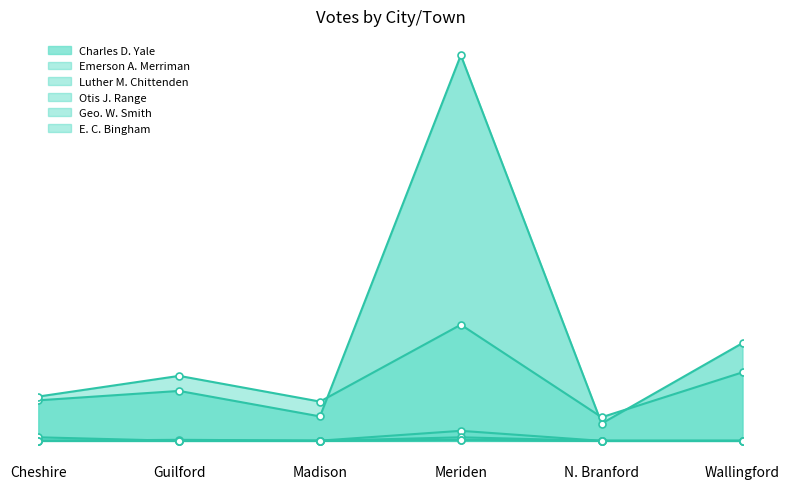

What position from the right is Guilford?

5